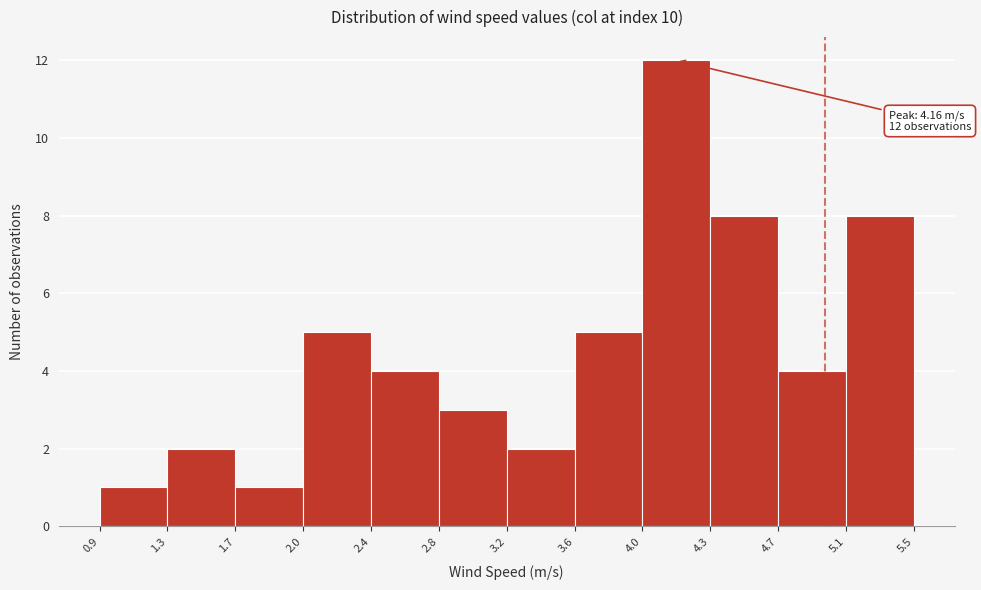

Over which range of the x-axis is the bar tallest?

4.0 to 4.3